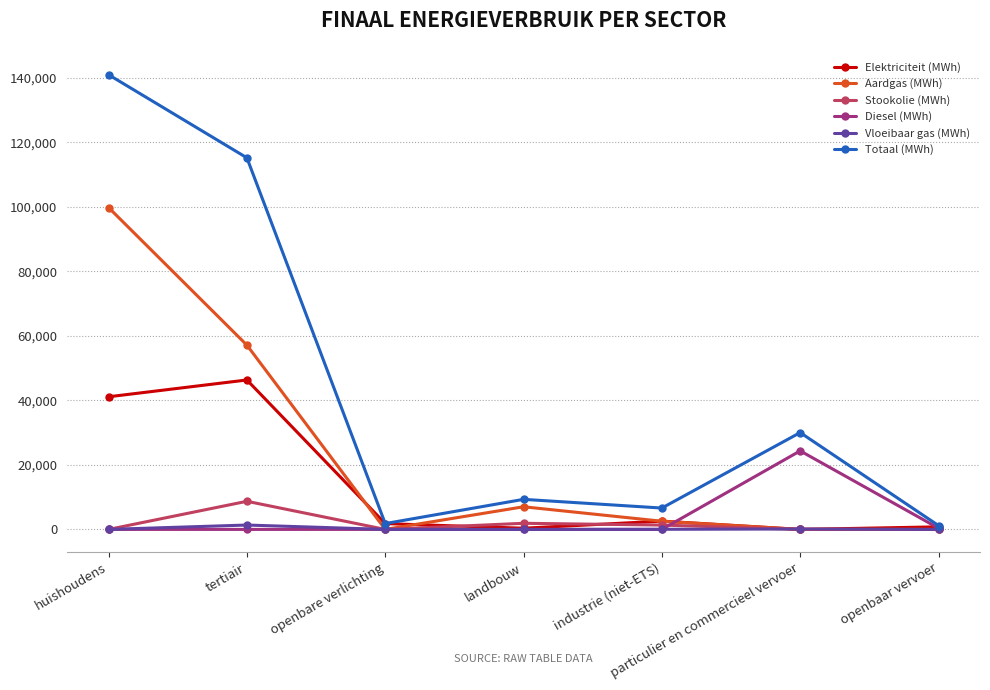

What is the sum of all Diesel (MWh) values?

24733.1